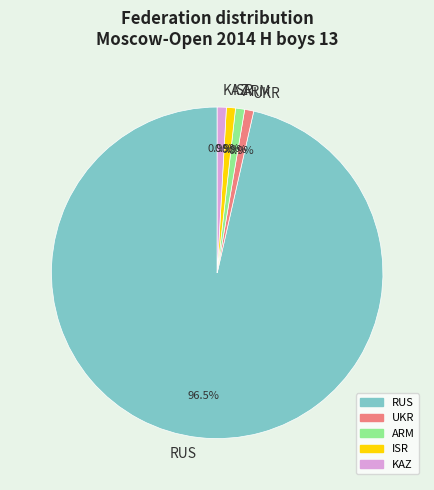

How many segments does this pie chart have?

5